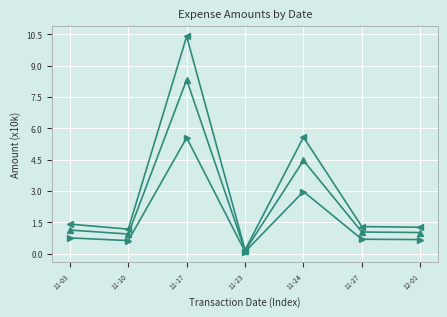

What is the spread (max minus min) of values at 11-17?

4.9